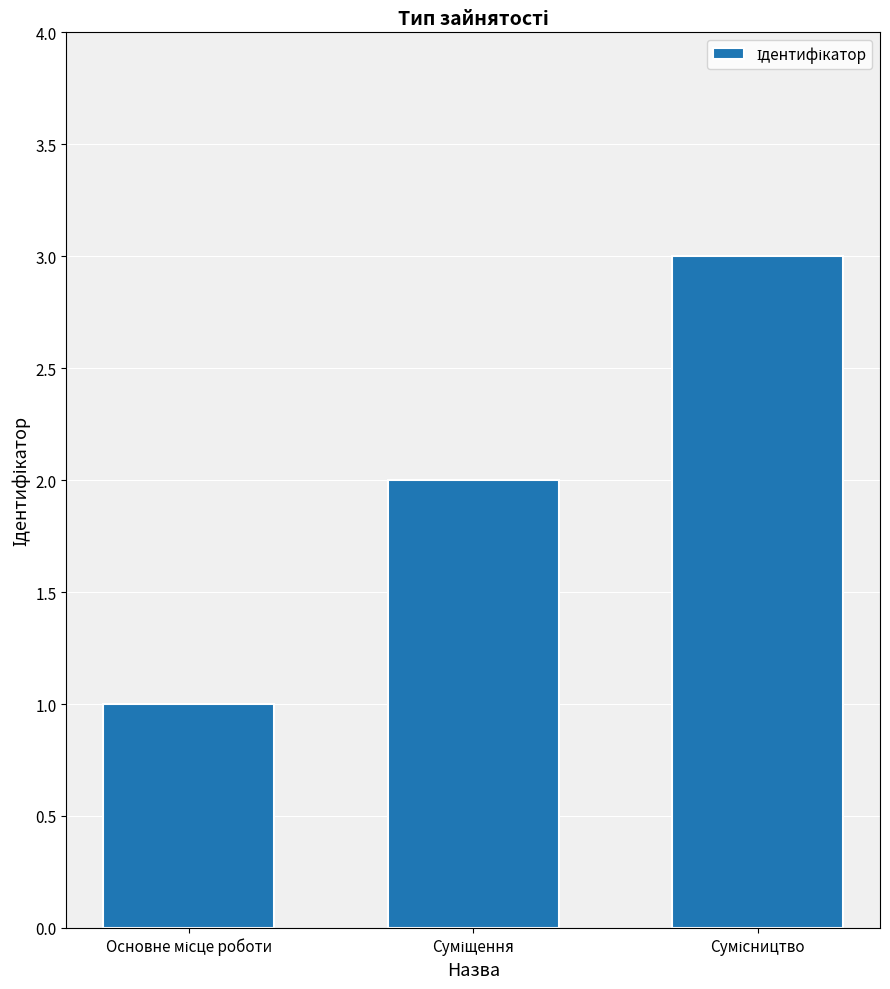

What is the maximum value shown in the chart?

3